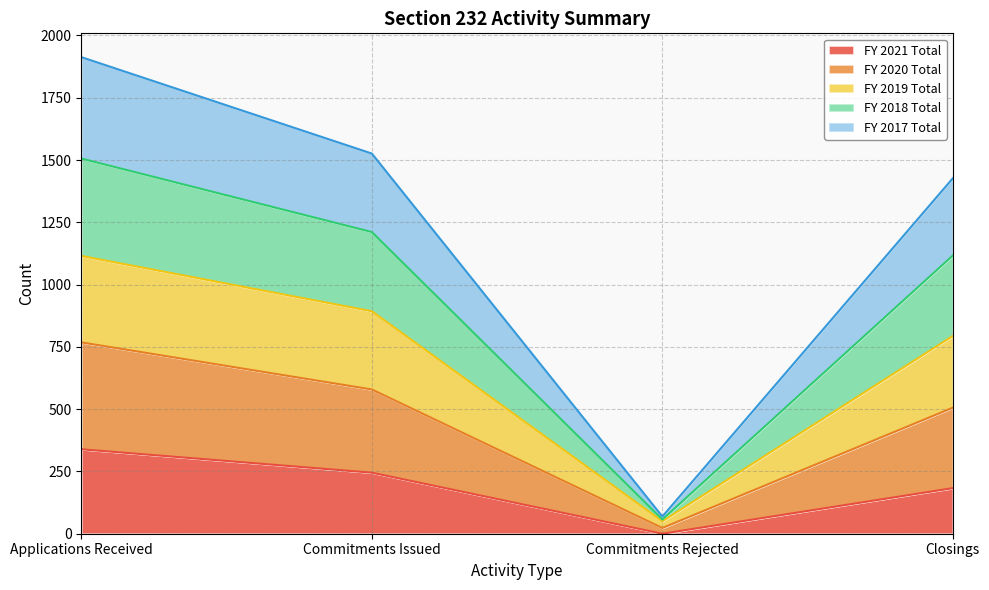

What is the label of the 2nd point from the left?

Commitments Issued